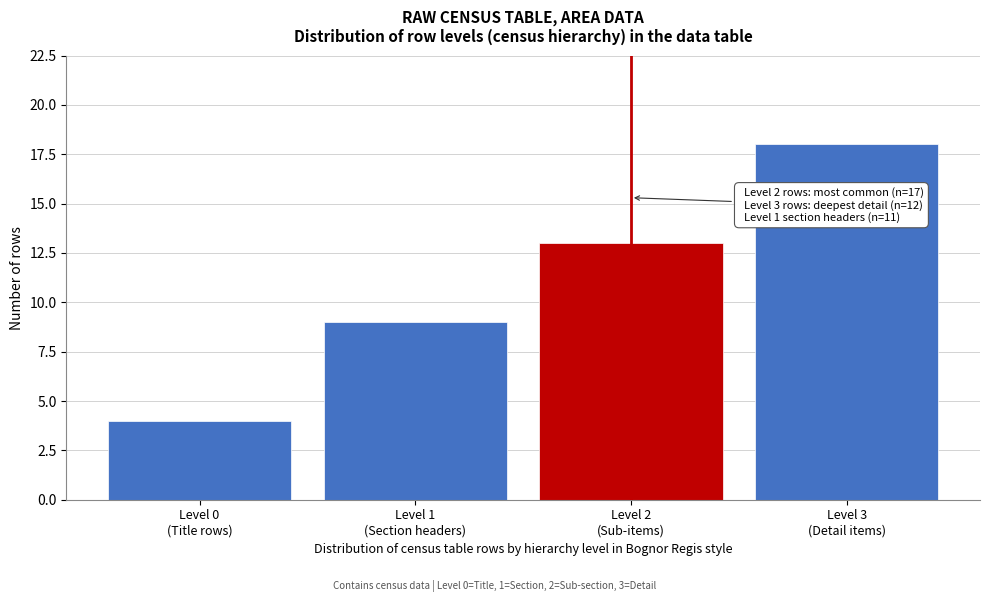

Reading left to right, list all the values displayed in this chart.

4	9	13	18